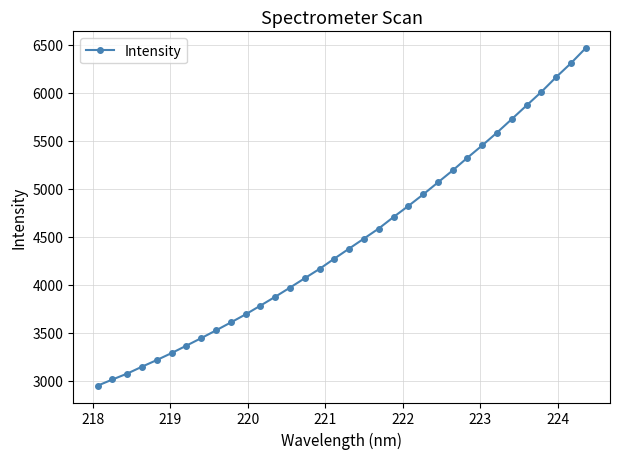

What is the average value?

4457.1